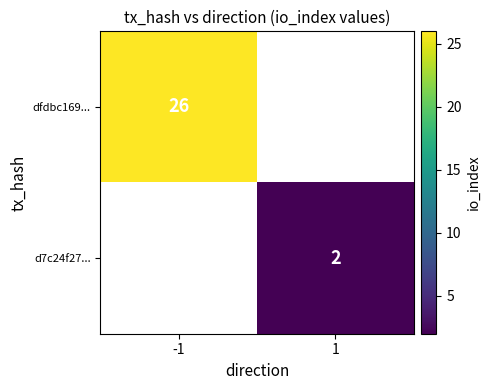

Is it true that dfdbc169... equals 17 at -1?

False